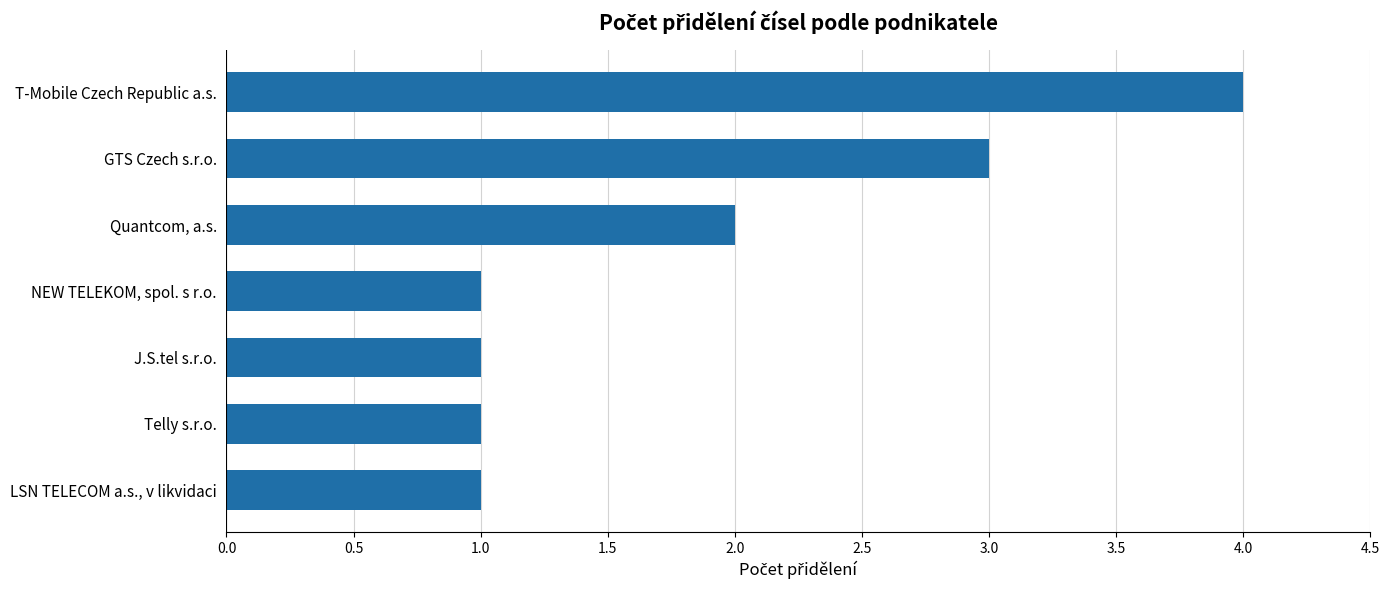

Approximately how many times larger is the value at GTS Czech s.r.o. compared to J.S.tel s.r.o.?

3.0